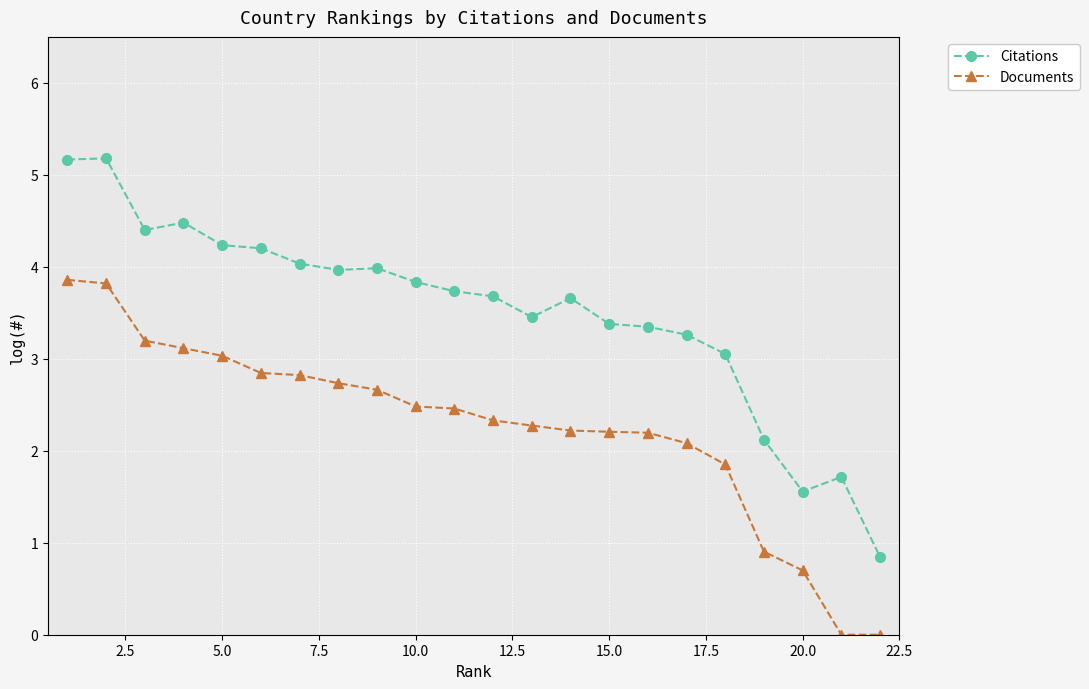

What is the value of the Documents point at the 14th from the left?

2.2